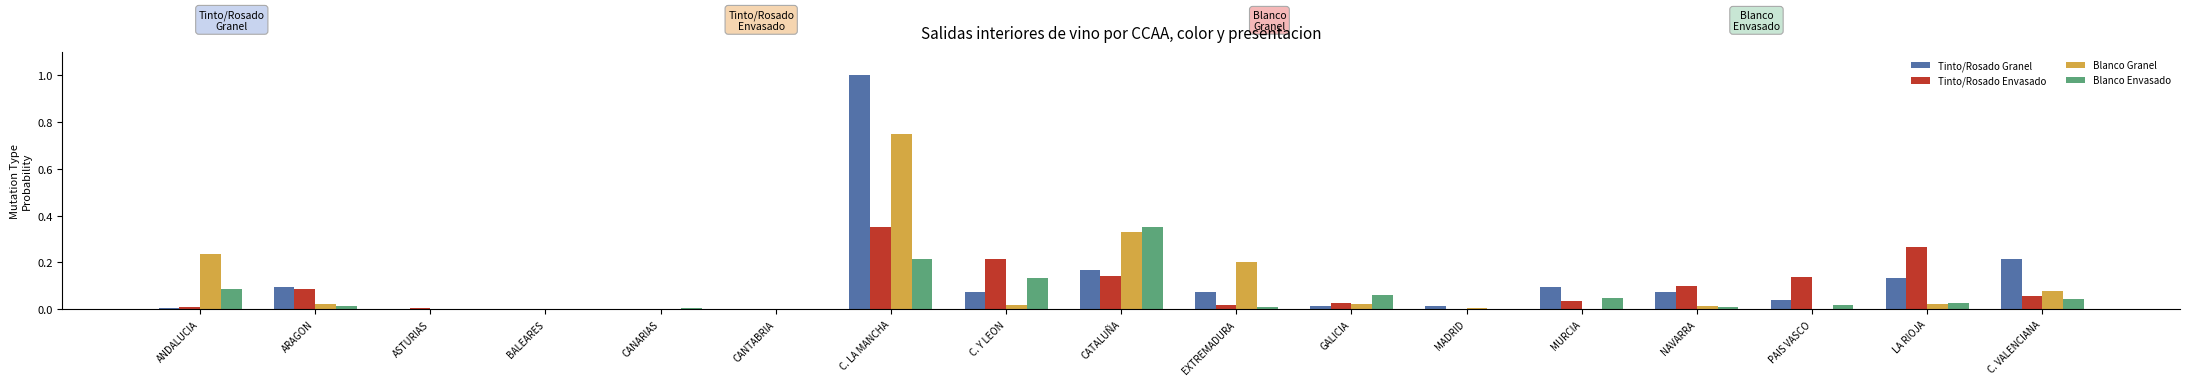

At which category is the sum across all series the highest?

C. LA MANCHA